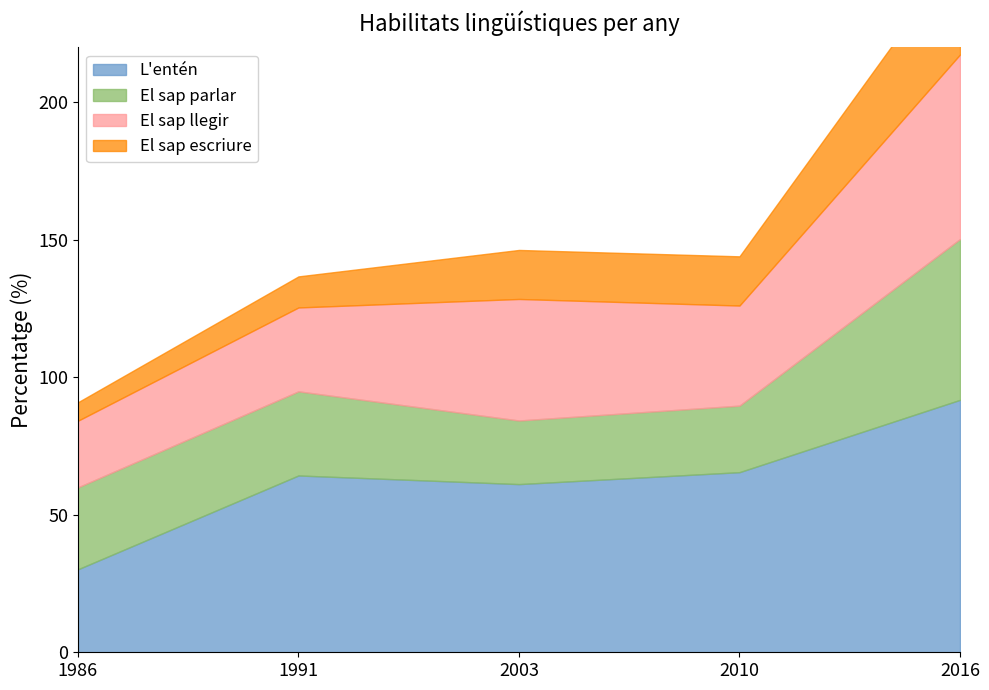

Rank the series by their maximum value, from highest to lowest.

L'entén, El sap llegir, El sap parlar, El sap escriure